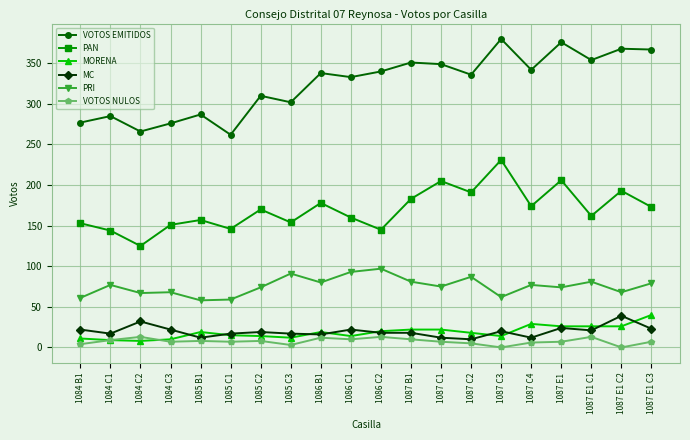

At how many categories does at least one series exceed 124?

20